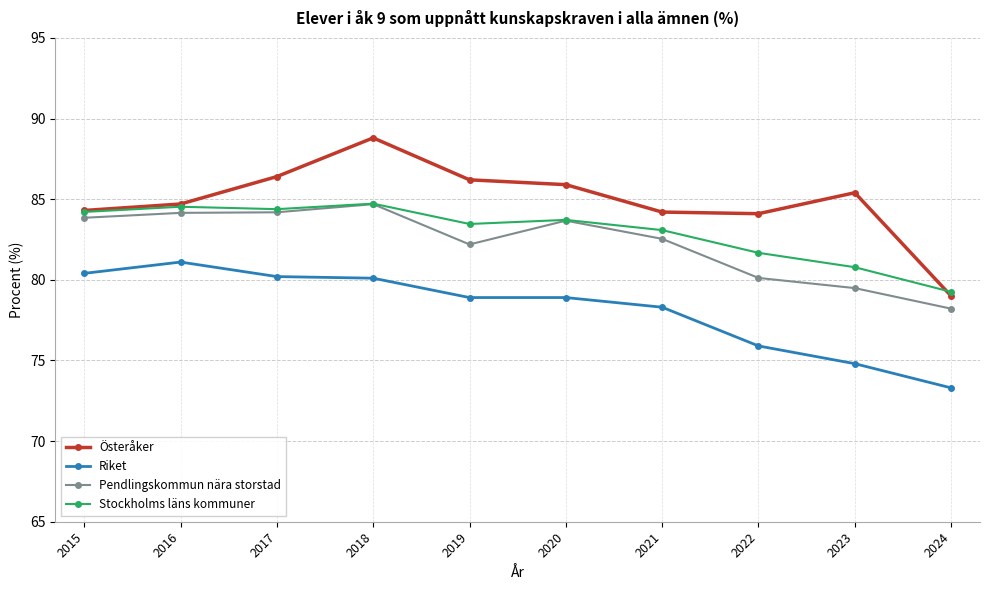

Does the chart have visible grid lines?

Yes